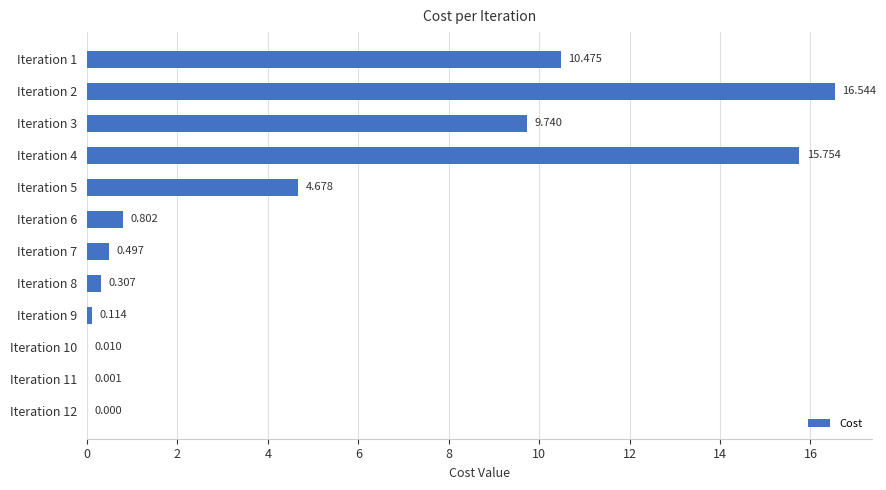

What is the difference between the maximum and minimum values?

16.5